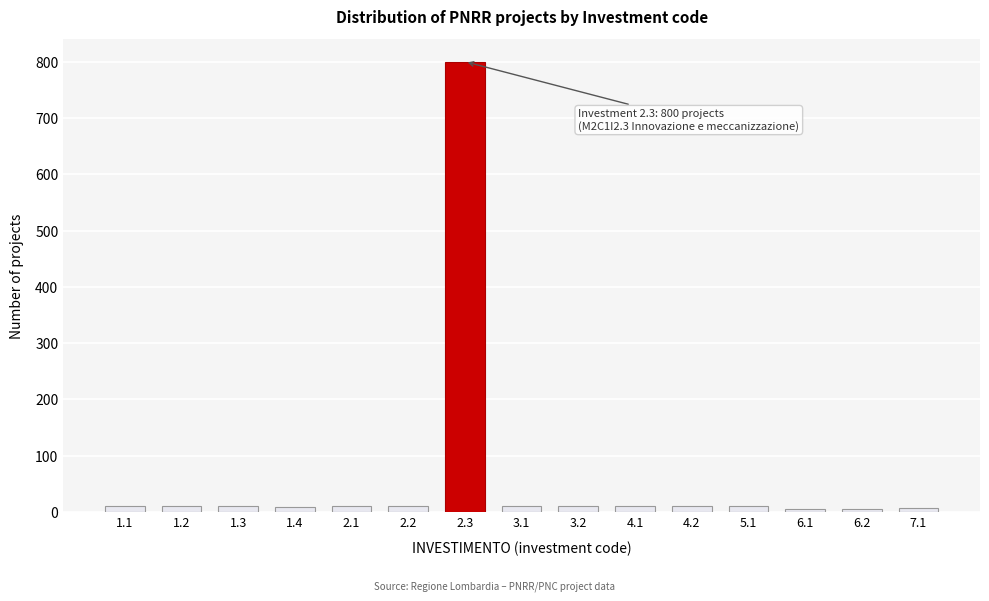

What is the difference between the maximum and minimum values?

794